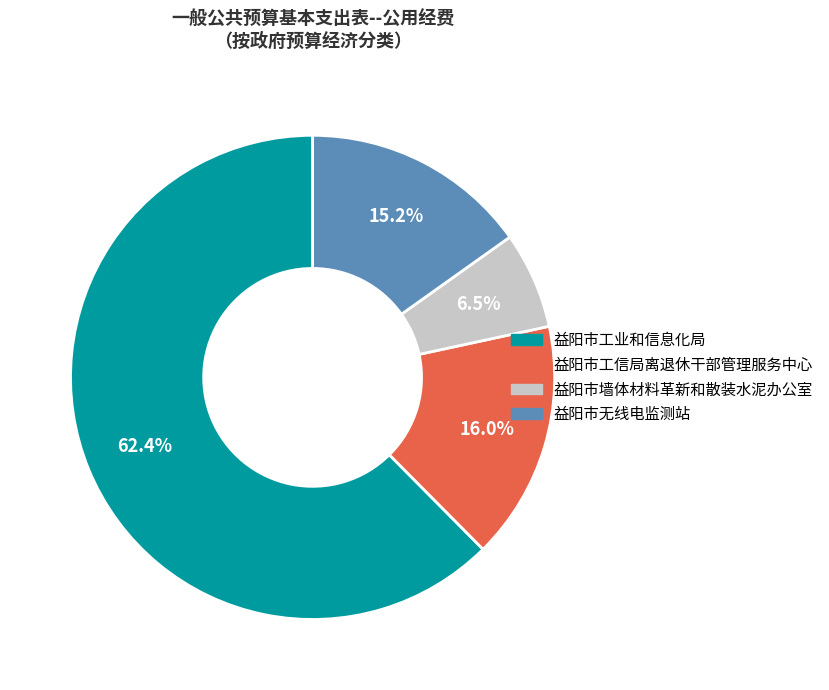

Is 益阳市工业和信息化局 the majority of the pie?

Yes